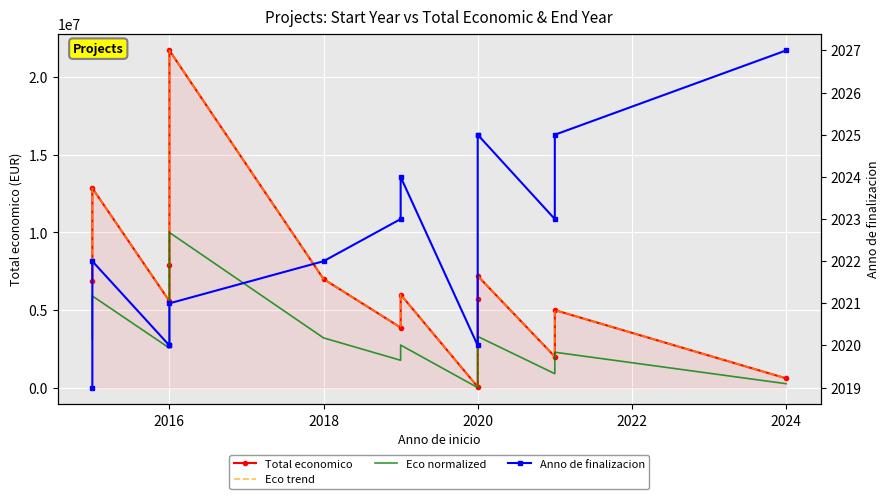

Reading left to right, transcribe all the data shown in this chart.

Total economico: 6850000.0	12861529.0	5575828.0	7895657.0	21733649.0	6999771.0	3873244.0	5999968.0	50000.0	5703693.0	7199787.0	1999886.0	4999563.0	600000.0
Eco trend: 6850000.0	12861529.0	5575828.0	7895657.0	21733649.0	6999771.0	3873244.0	5999968.0	50000.0	5703693.0	7199787.0	1999886.0	4999563.0	600000.0
Eco normalized: 3136003.5	5908382.4	2548384.7	3618236.5	10000000.0	3205074.5	1763192.2	2743988.3	0.0	2607353.1	3297317.3	899242.6	2282624.6	253647.3
Anno de finalizacion: 2019.0	2022.0	2020.0	2020.0	2021.0	2022.0	2023.0	2024.0	2020.0	2025.0	2025.0	2023.0	2025.0	2027.0